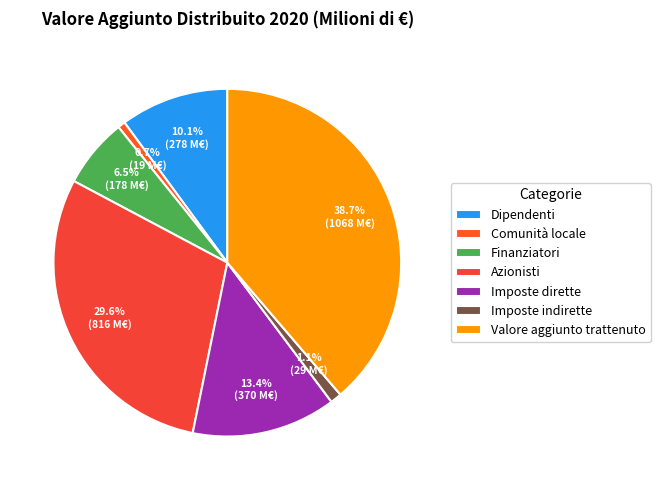

Count the number of slices in the pie.

7